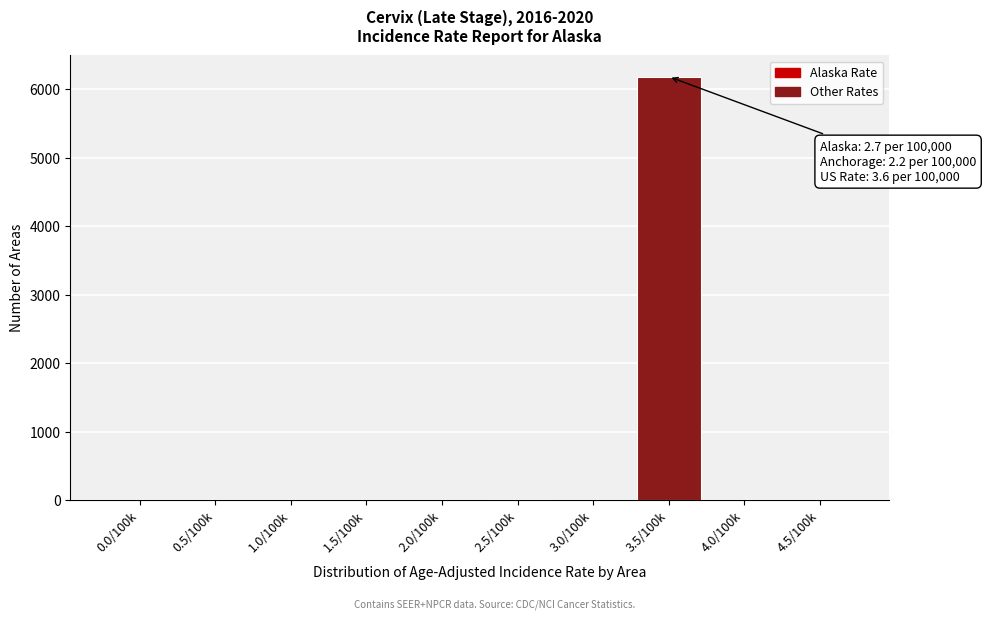

Is it true that the value at 4.0/100k is 4198?

False